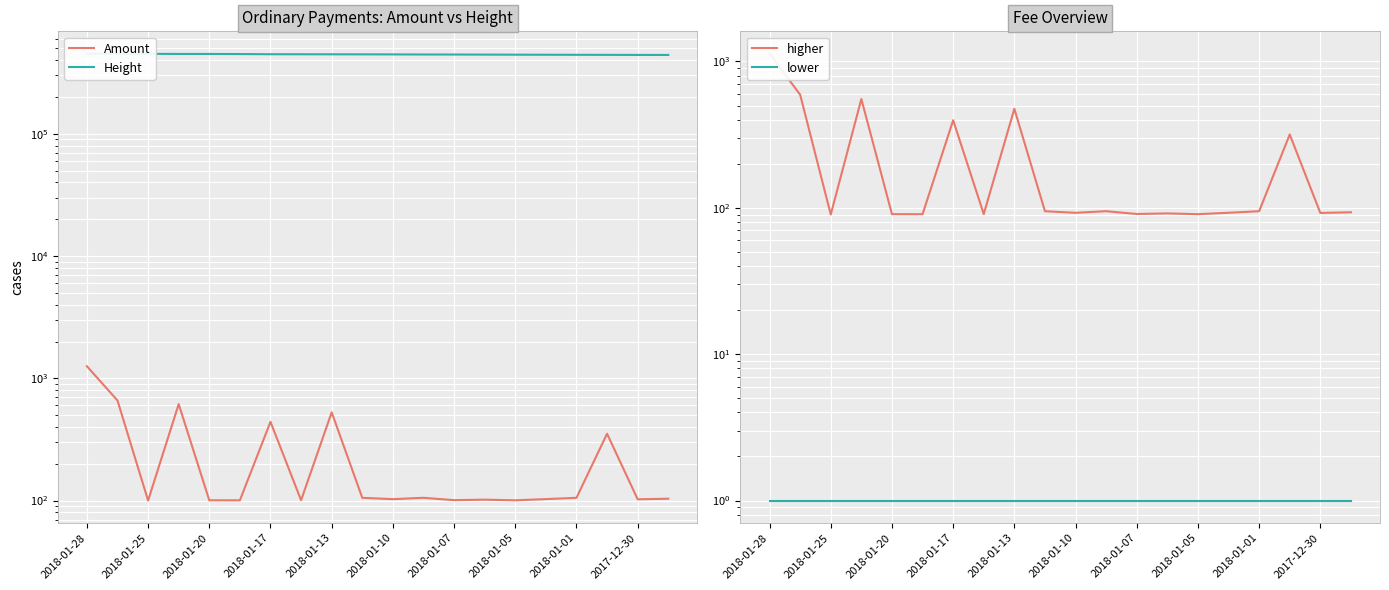

True or false: Amount and higher intersect in this chart.

False